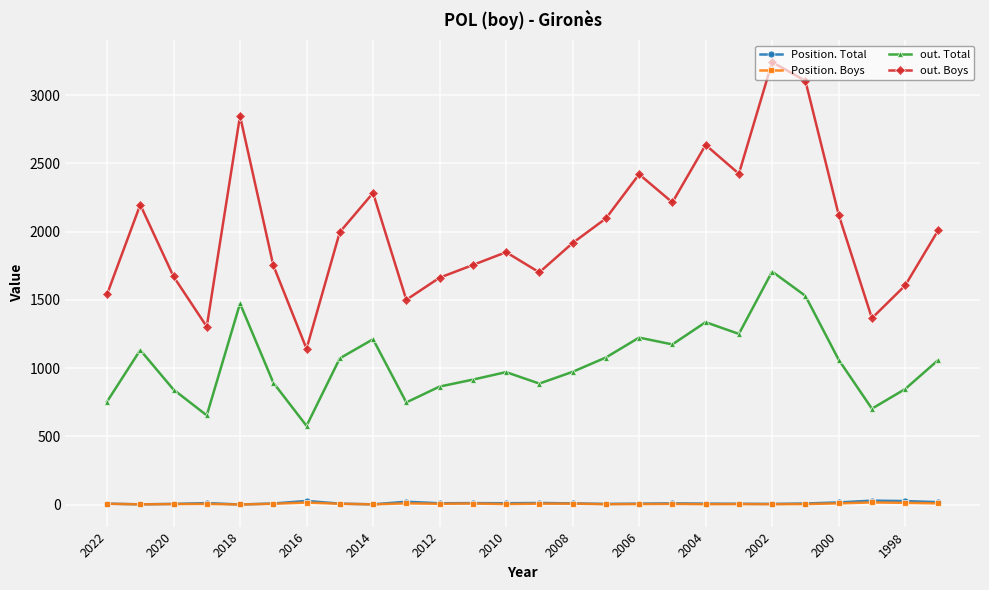

True or false: out. Total and out. Boys intersect in this chart.

False